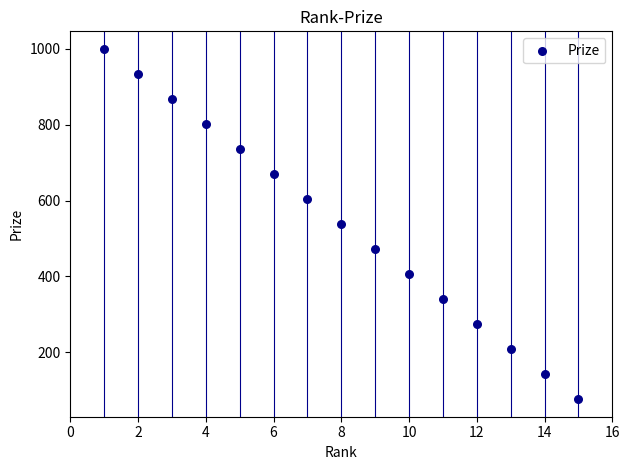

What is the range of X values (max minus min)?

14